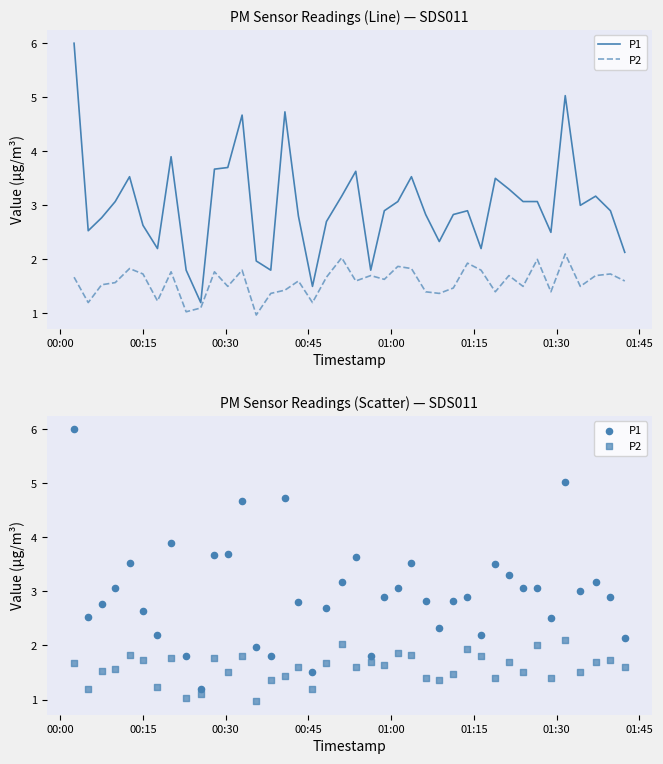

Is the value of P1 at 16 greater than the value of P2 at 37?

Yes